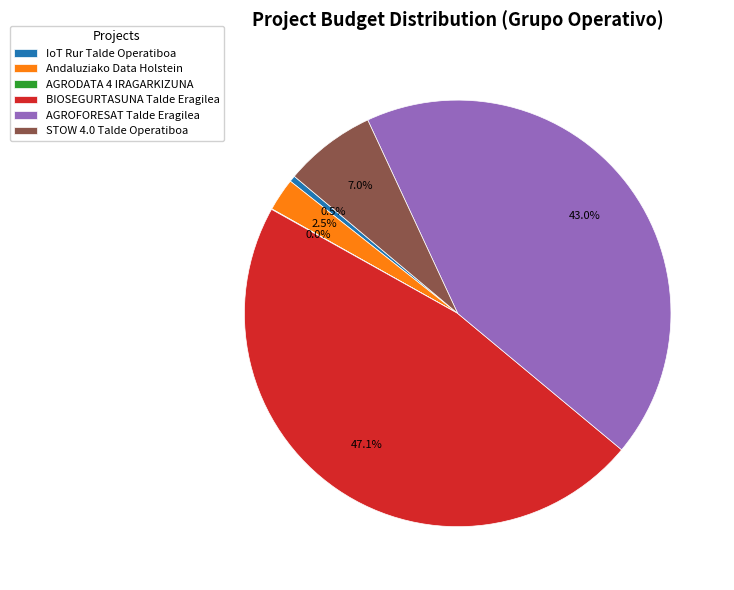

Between IoT Rur Talde Operatiboa and Andaluziako Data Holstein, which is larger?

Andaluziako Data Holstein